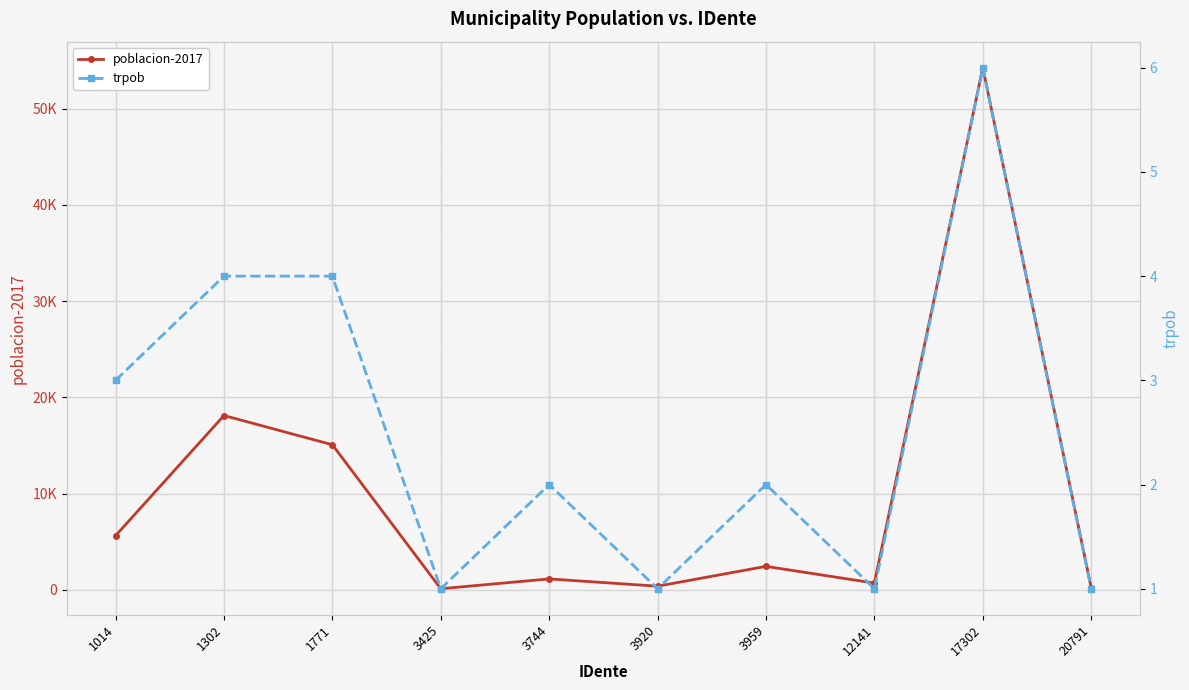

Which series has the widest spread of values?

poblacion-2017